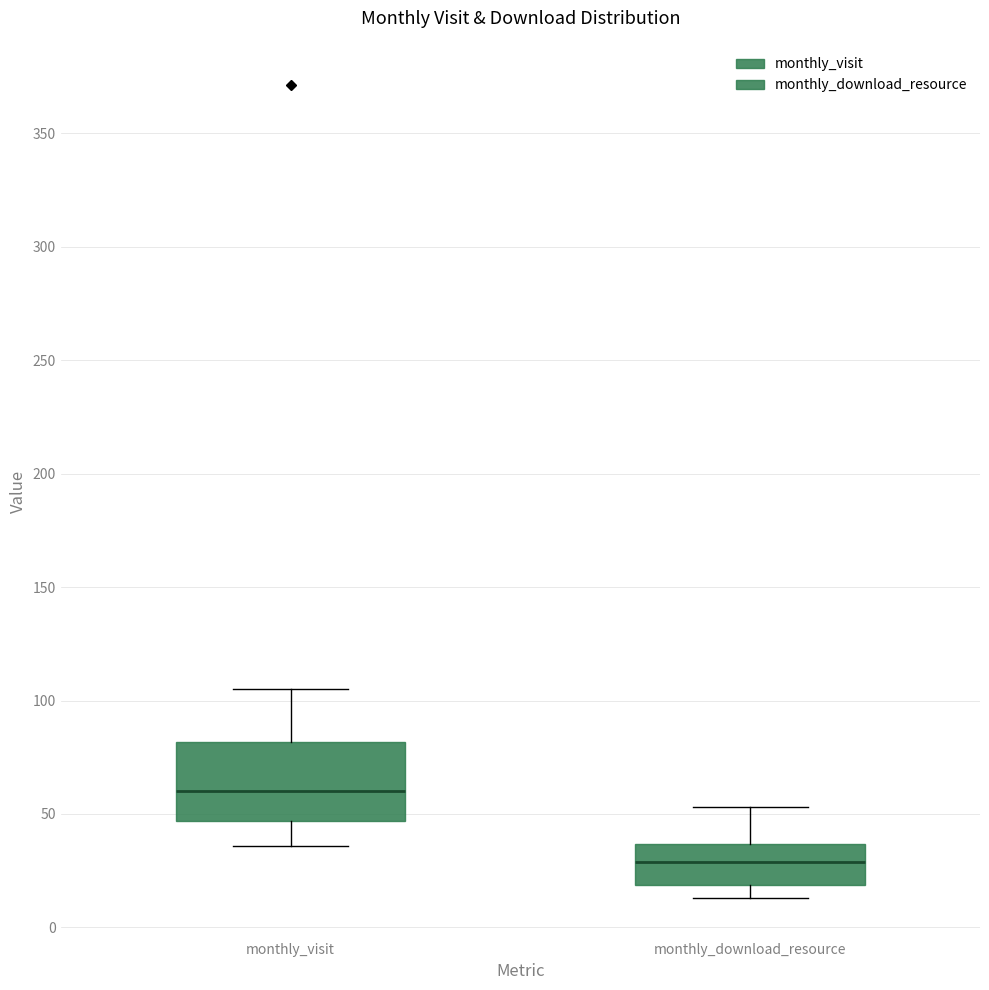

Where does the median line of the box for monthly_visit sit on the y-axis? The values are not printed on the chart, so give them approximately, as read against the axis.

60